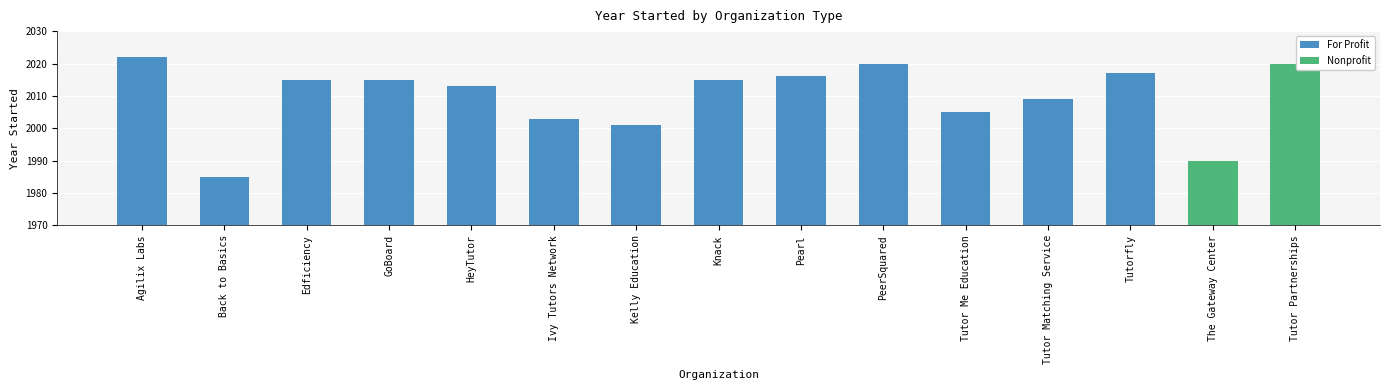

What position from the left is Tutor Matching Service?

12